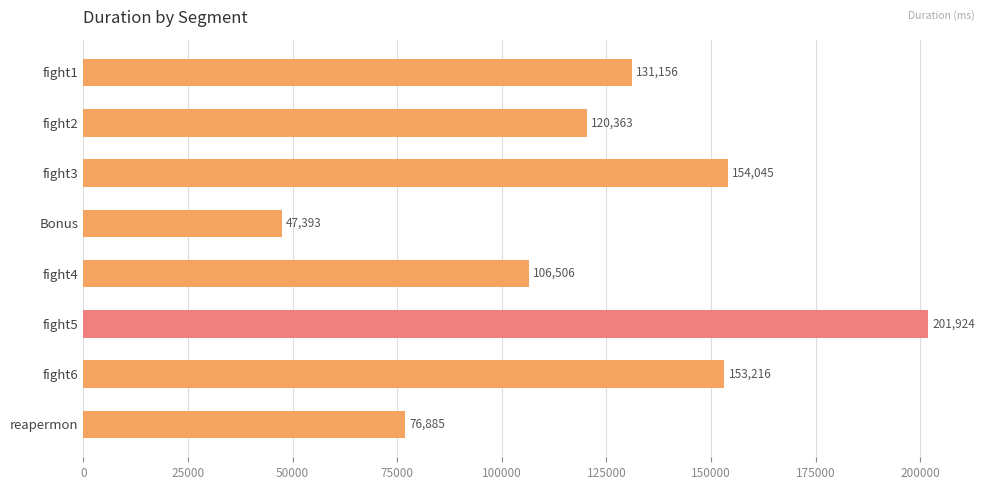

Reading bottom to top, extract all data points from this chart.

76885	153216	201924	106506	47393	154045	120363	131156